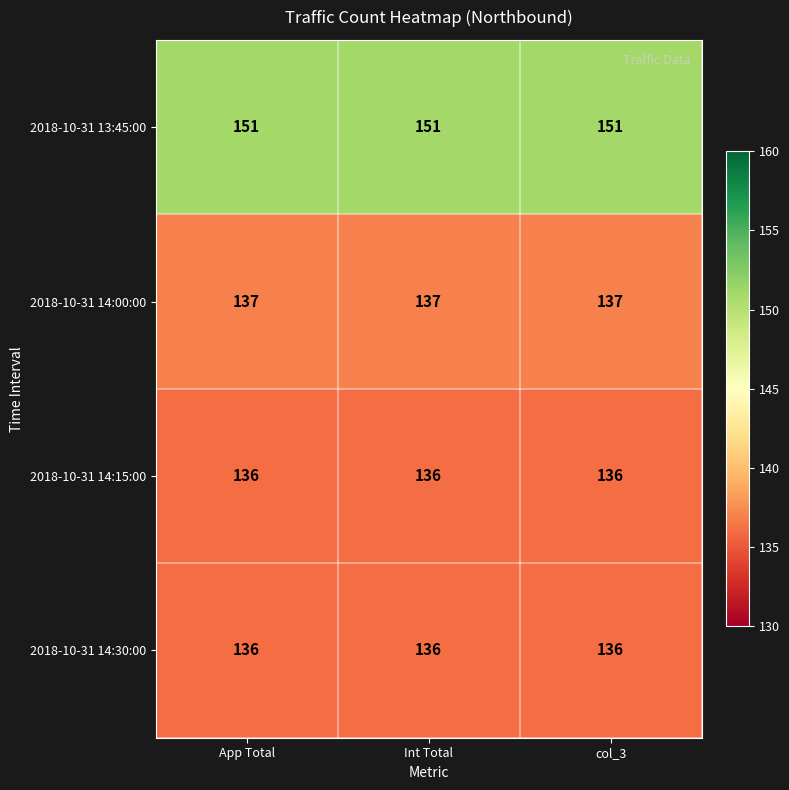

What is the difference between the highest and lowest values at col_3?

15